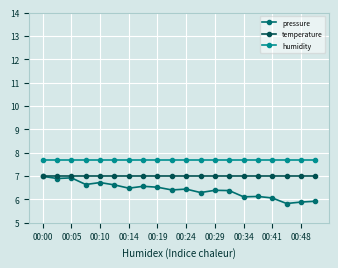

Which series has the largest total across all categories?

humidity